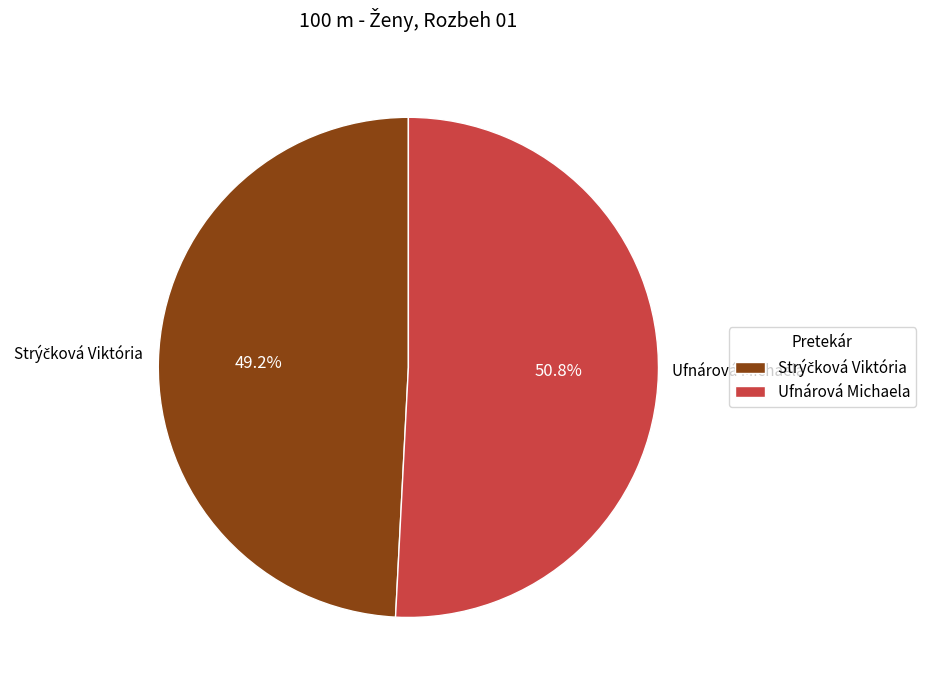

What portion of the pie excludes Ufnárová Michaela?

49.2%